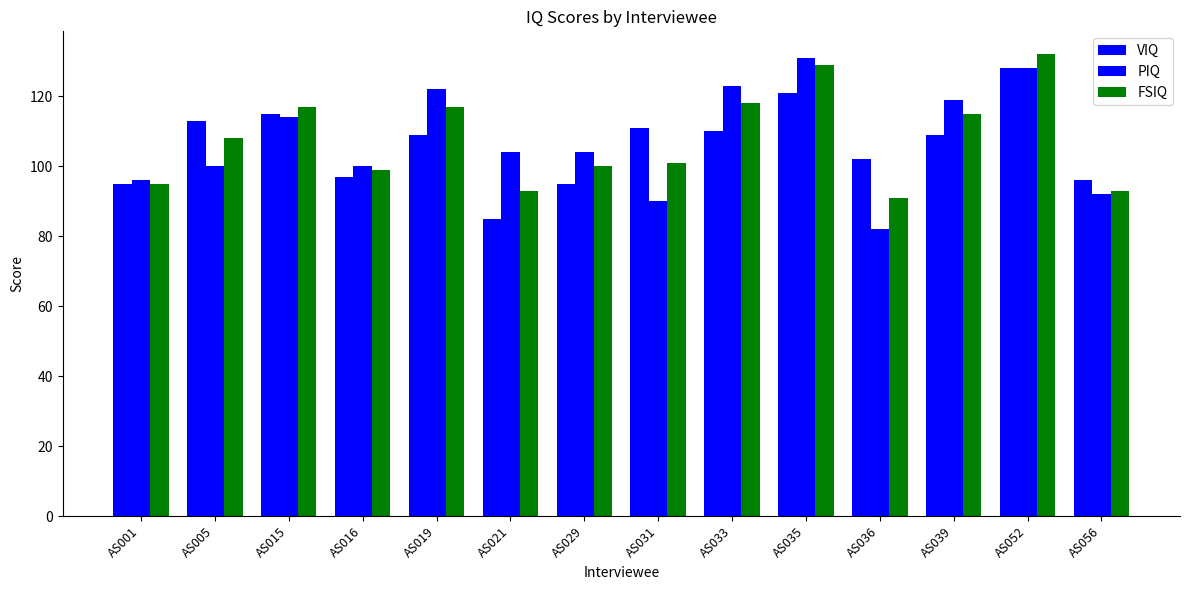

How many series are shown in this chart?

3